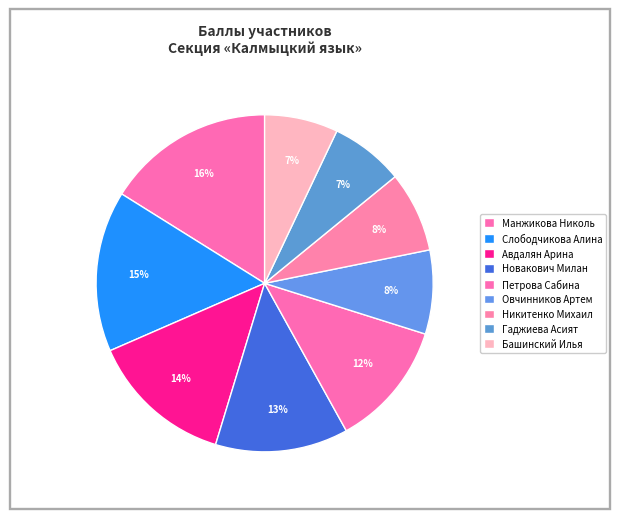

Rank the categories by value from highest to lowest.

Манжикова Николь, Слободчикова Алина, Авдалян Арина, Новакович Милан, Петрова Сабина, Овчинников Артем, Никитенко Михаил, Гаджиева Асият, Башинский Илья